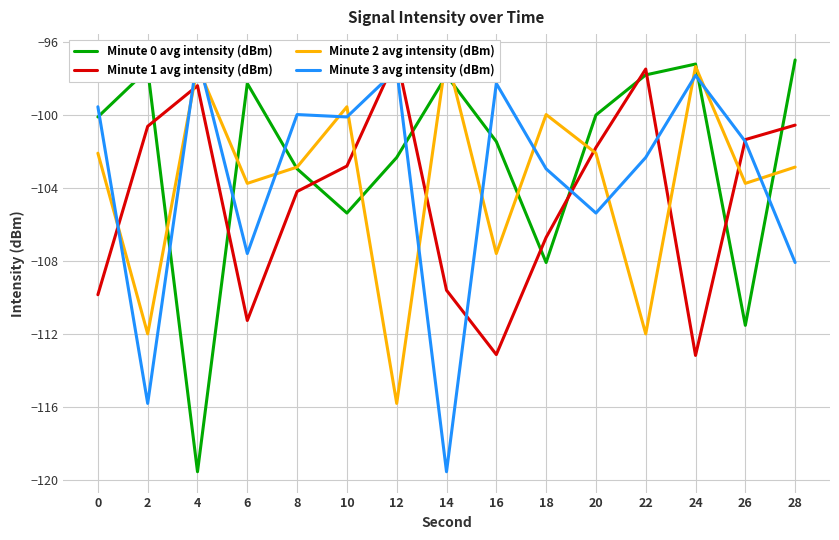

Rank the series at 12 from lowest to highest value.

Minute 2 avg intensity (dBm), Minute 0 avg intensity (dBm), Minute 3 avg intensity (dBm), Minute 1 avg intensity (dBm)